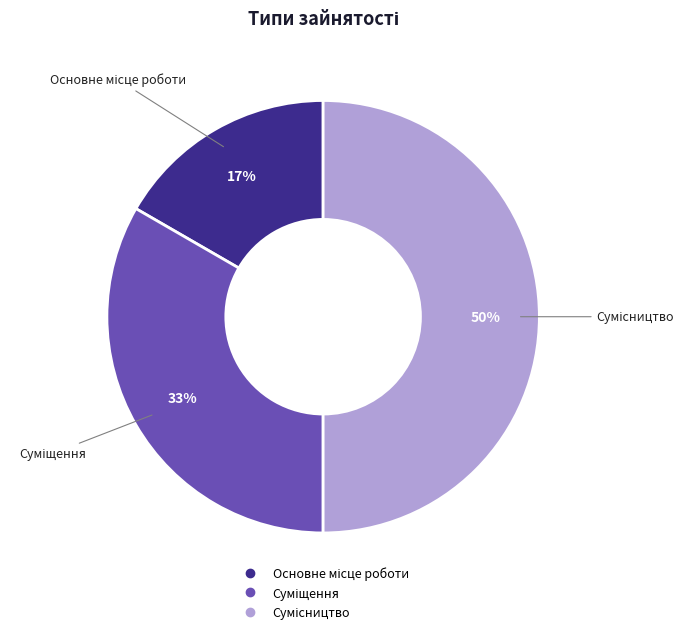

To the nearest percent, what is the difference between the largest and smallest slice percentages?

33%